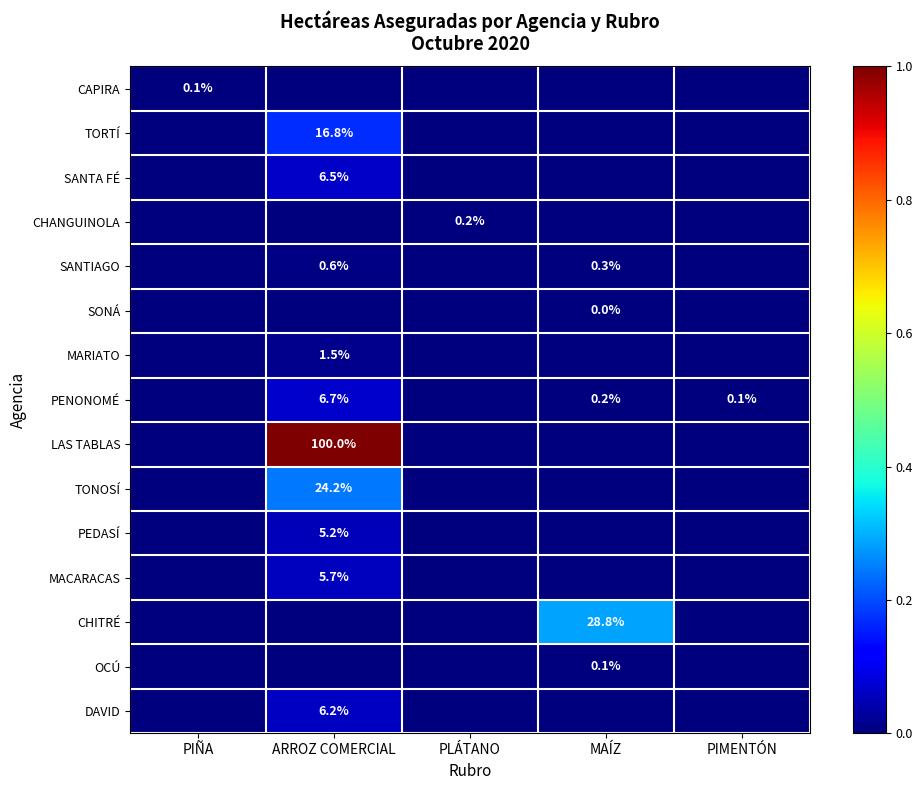

The PEDASÍ series shows 2.1 at ARROZ COMERCIAL. True or false?

False